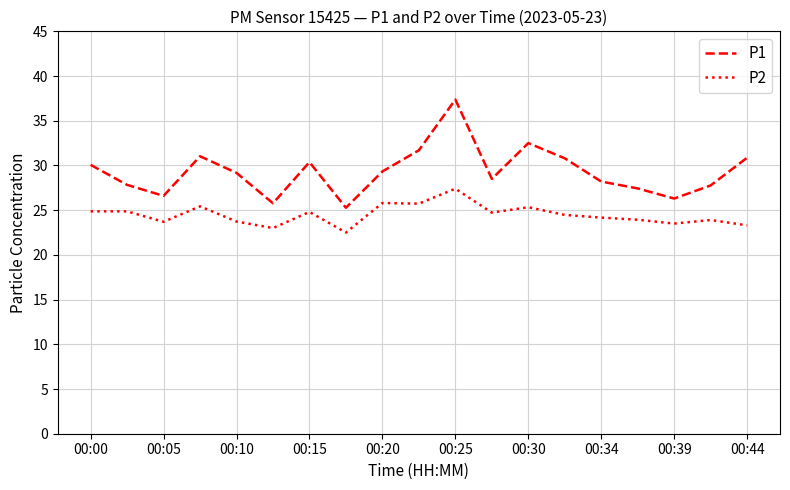

Rank the series by their maximum value, from highest to lowest.

P1, P2